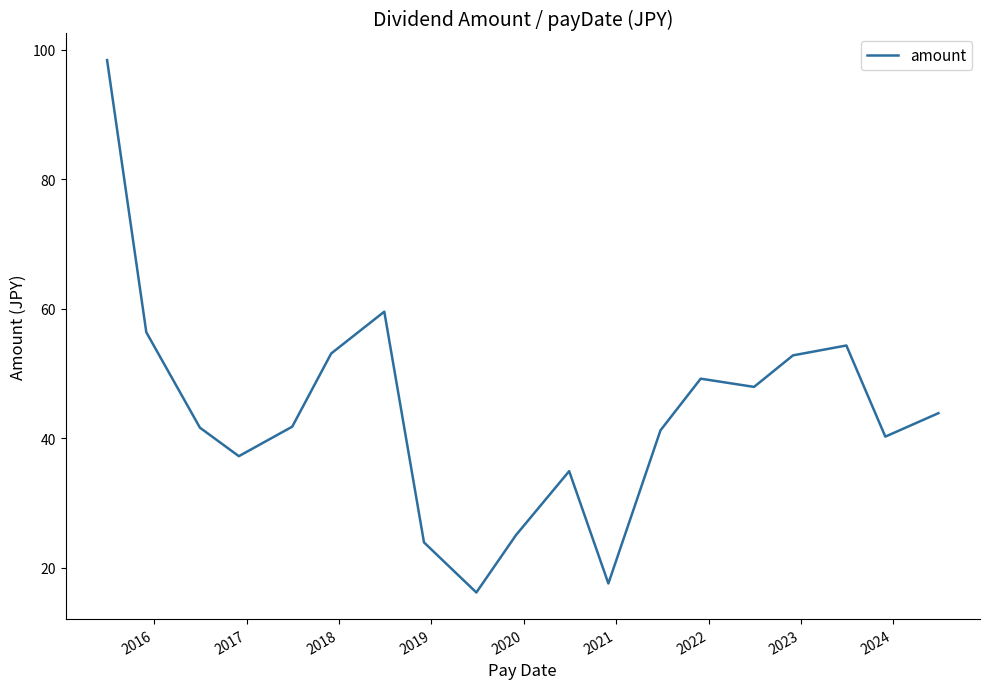

What is the sum of all values?

835.4